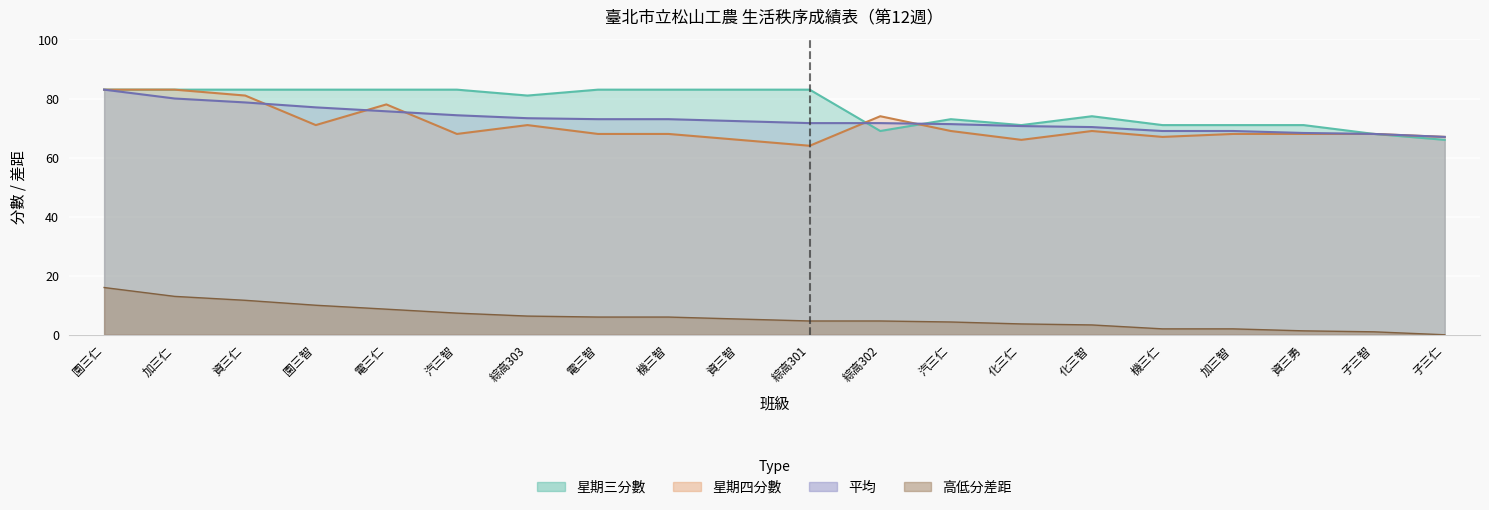

What is the highest value of the 星期四分數 series?

83.0